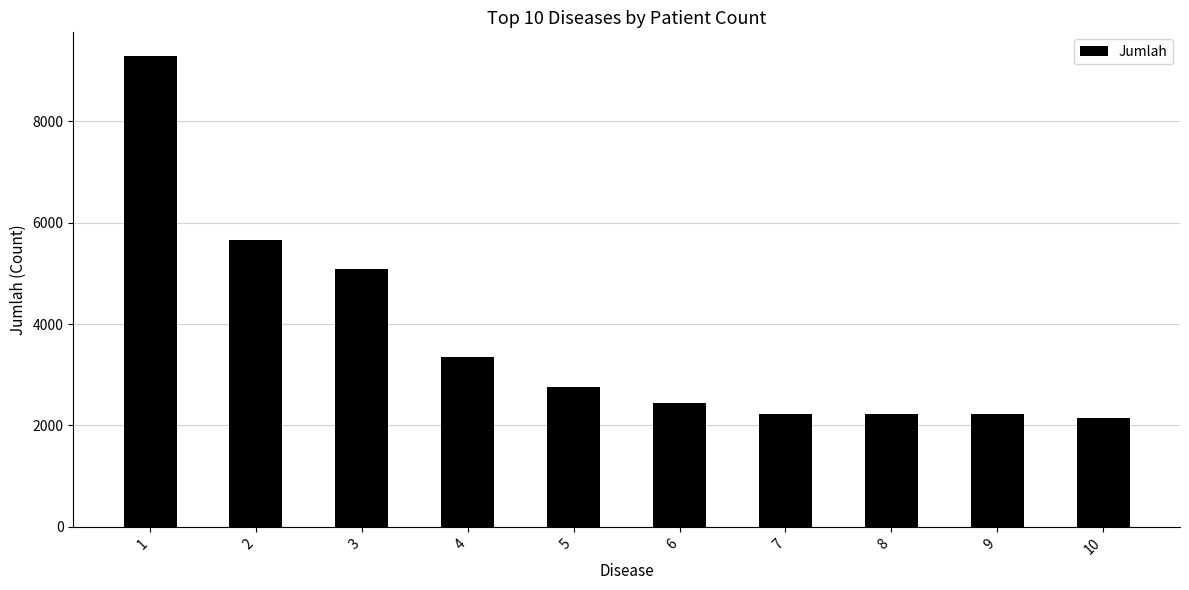

What is the change in value from 1 to 7?

-7057